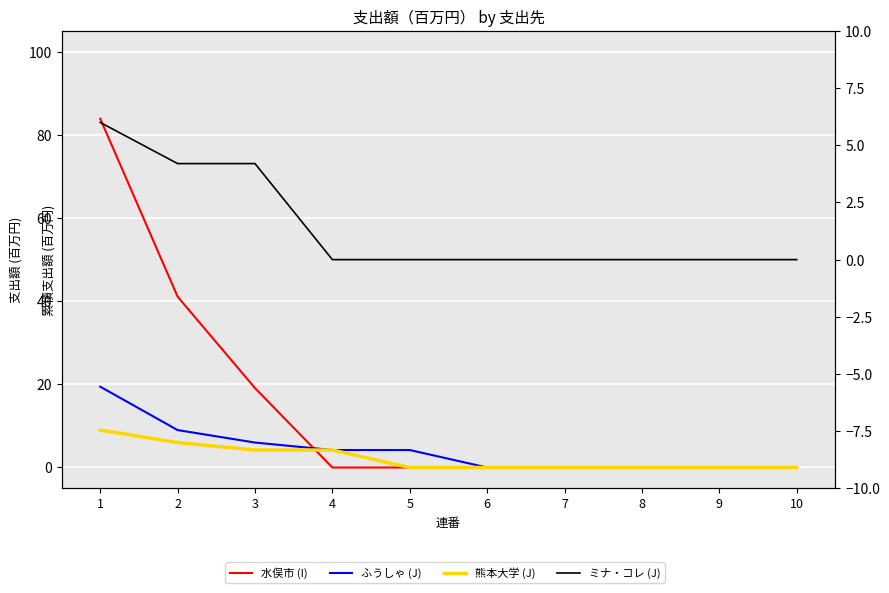

How many data points in 水俣市 (I) are above 0?

3